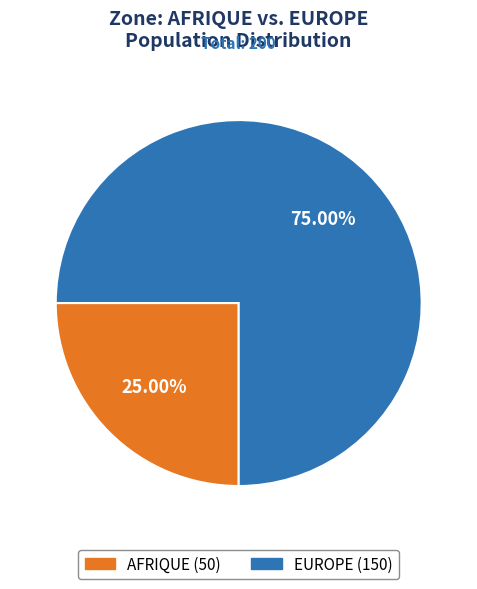

What percentage is the EUROPE slice, to the nearest percent?

75%